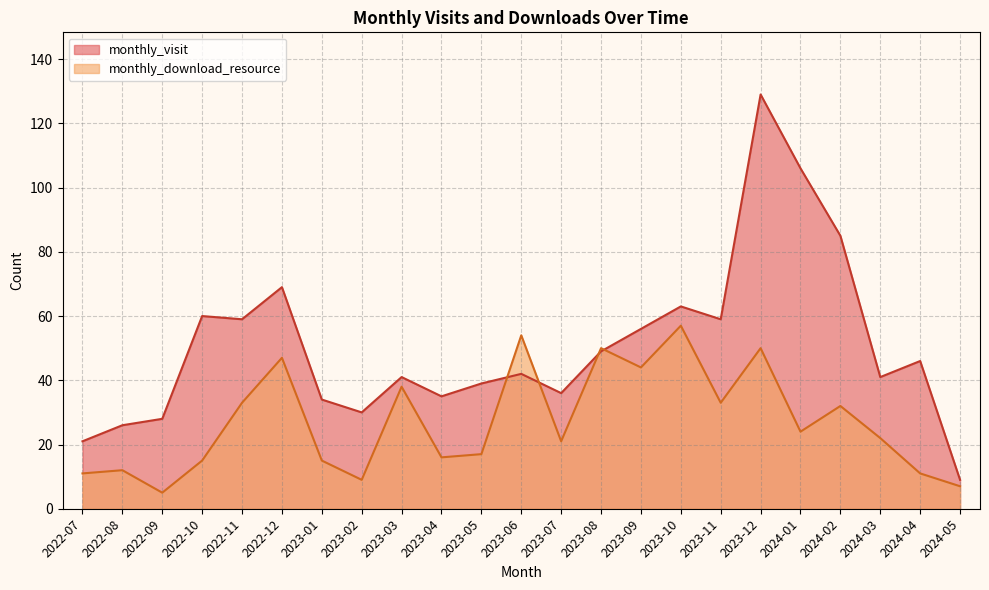

What is the value of the monthly_download_resource point at the 9th from the left?

38